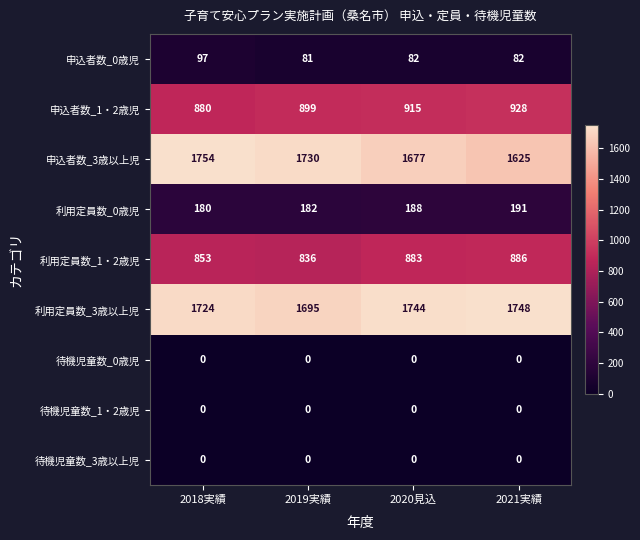

What is the total value across all series at 2021実績?

5460